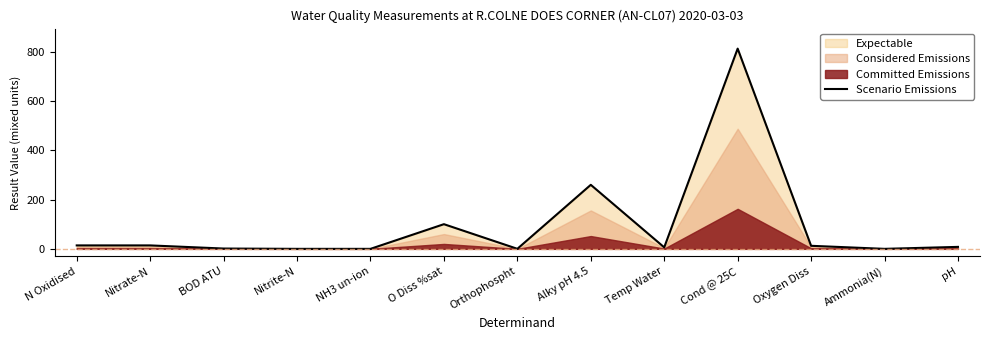

The chart shows a value of 14.0 at N Oxidised. True or false?

True